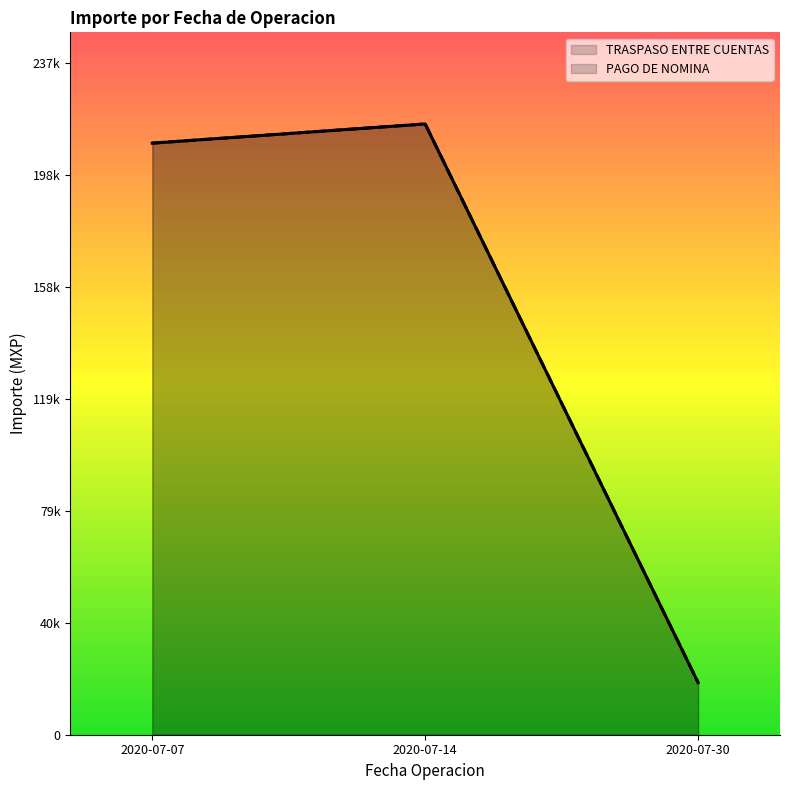

At how many categories does at least one series exceed 43704?

2